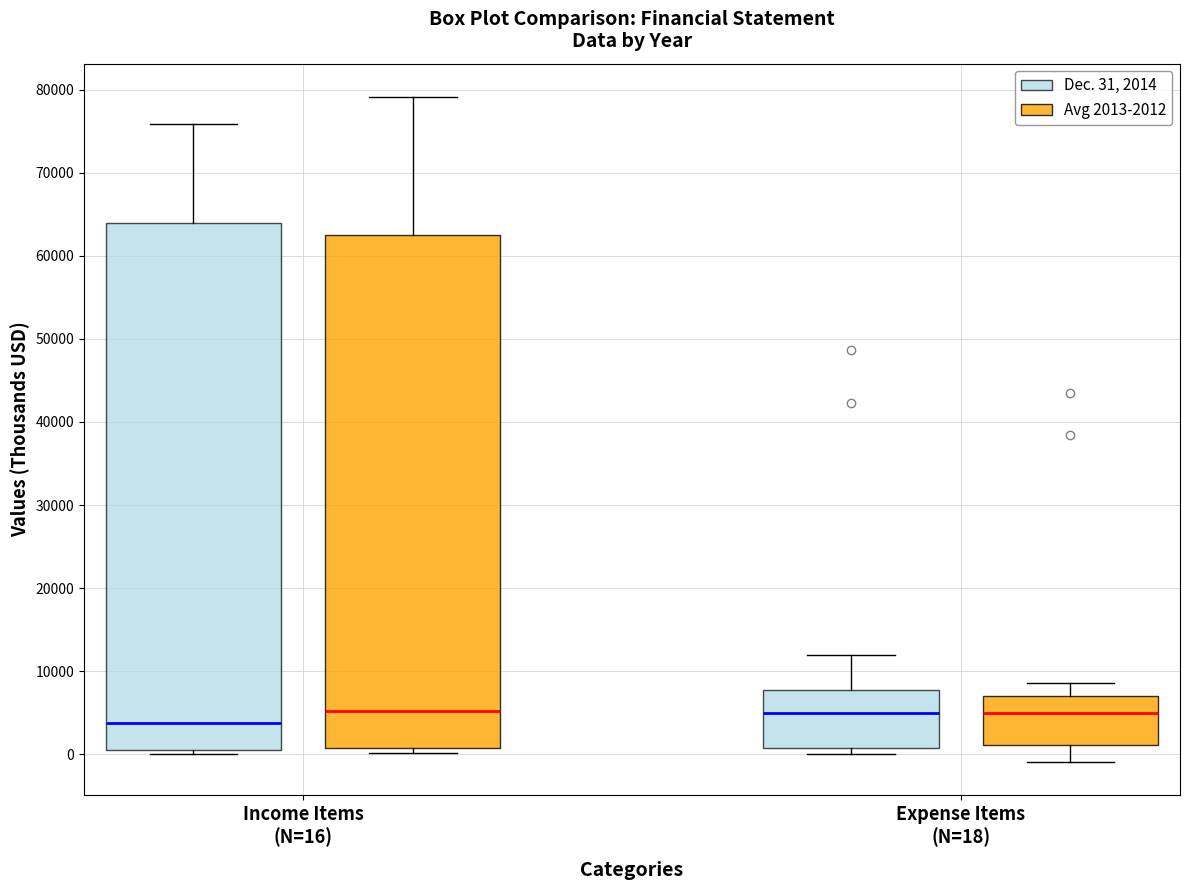

Reading left to right, transcribe this box plot: for each box, give where its median line is, the range the box spans, and where its two whiskers end, as read against the y-axis. The values are not printed on the chart, so give them approximately, as read against the axis.

Income Items (N=16) (Dec. 31, 2014): median 4000, box 0 to 64000, whiskers 0 (just below the box's lower edge) to 76000
Income Items (N=16) (Avg 2013-2012): median 5000, box 1000 to 62000, whiskers 0 to 79000
Expense Items (N=18) (Dec. 31, 2014): median 5000, box 1000 to 8000, whiskers 0 to 12000
Expense Items (N=18) (Avg 2013-2012): median 5000, box 1000 to 7000, whiskers -1000 to 9000